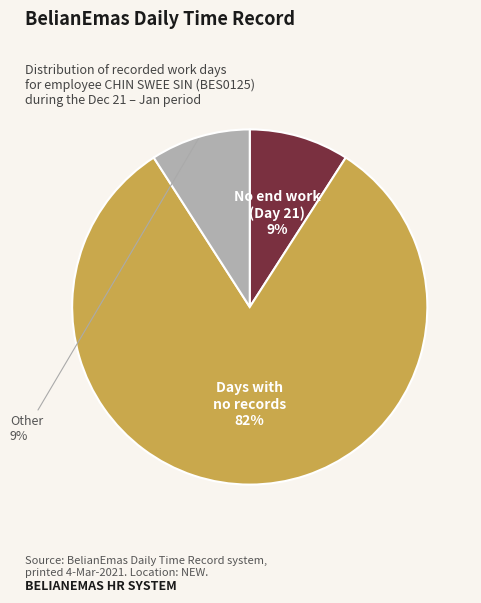

To the nearest percent, what is the average slice percentage?

33%